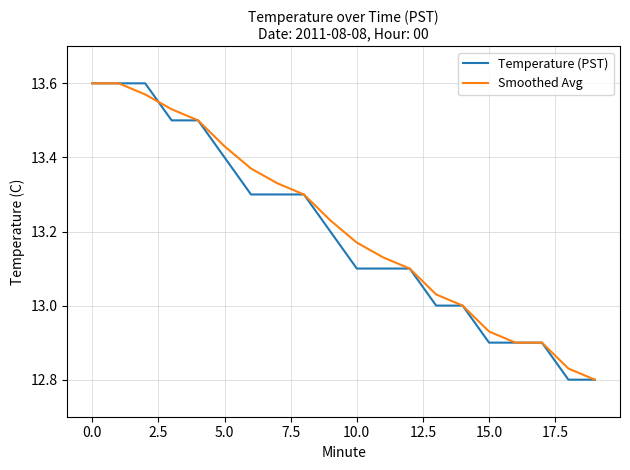

How many lines are shown in the chart?

2